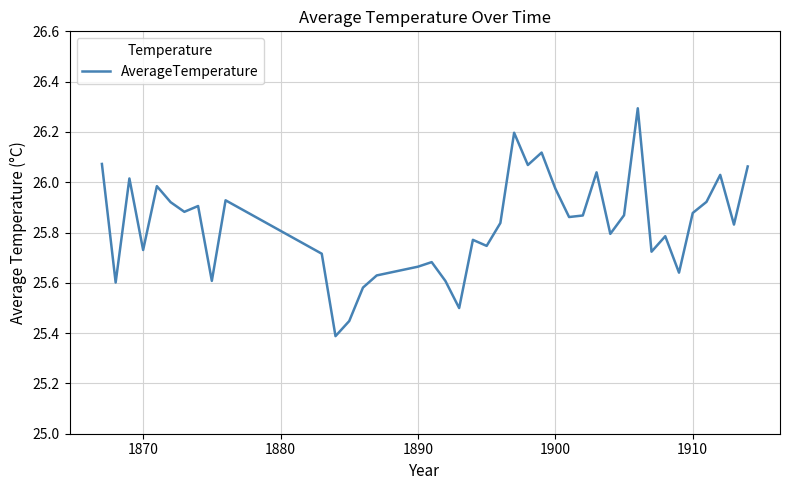

What is the difference between the maximum and minimum values?

0.9